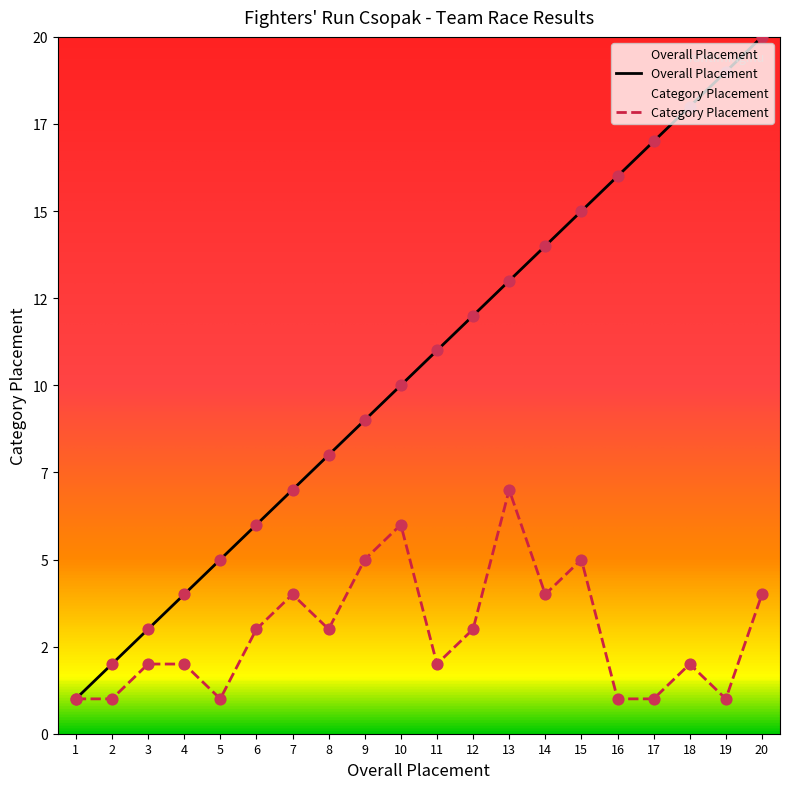

At how many categories does at least one series exceed 10?

10